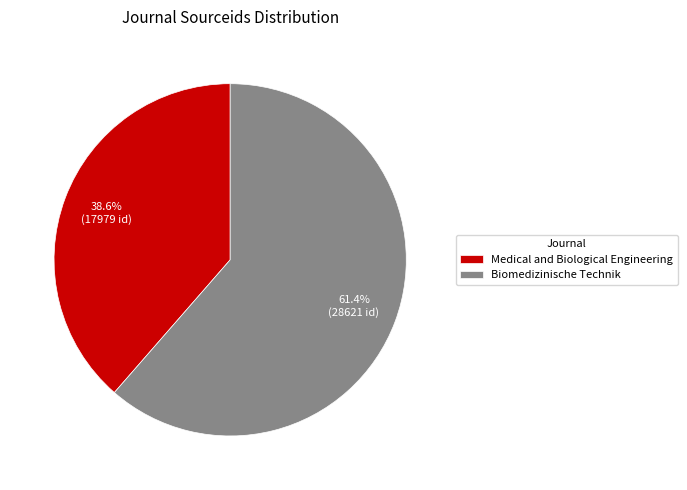

Combined, what portion of the pie is Medical and Biological Engineering and Biomedizinische Technik?

100.0%